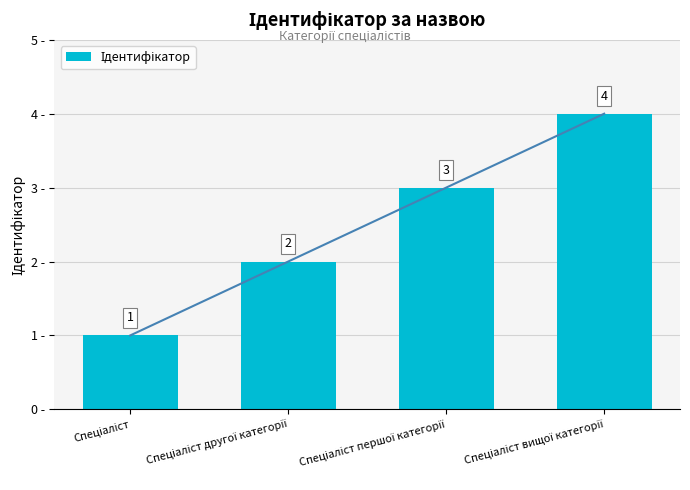

List the labels in order of value, smallest first.

Спеціаліст, Спеціаліст другої категорії, Спеціаліст першої категорії, Спеціаліст вищої категорії